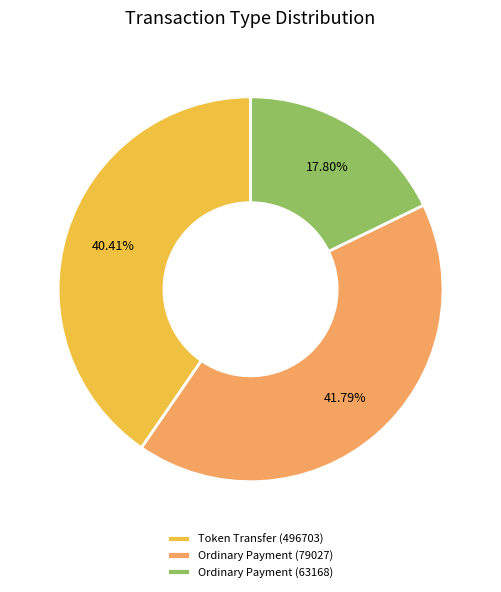

To the nearest percent, what portion does Token Transfer (496703) represent?

40%